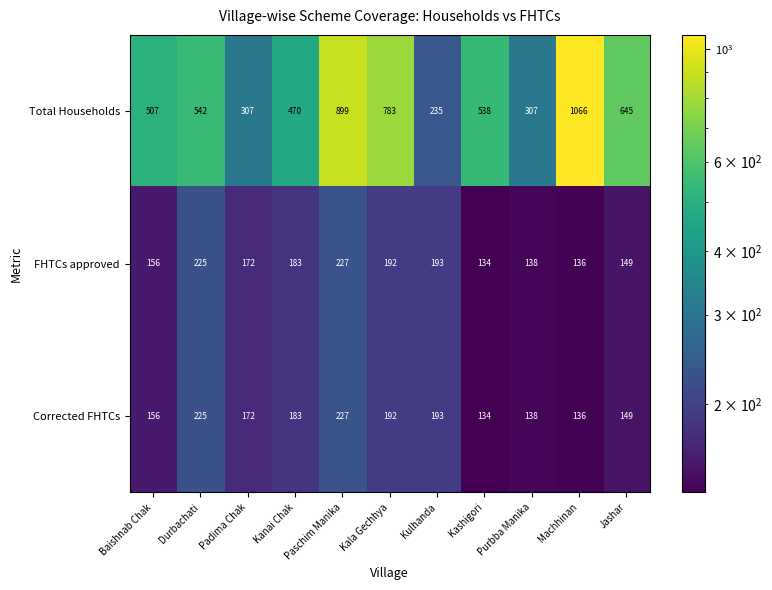

Which series has the largest total across all categories?

Total Households